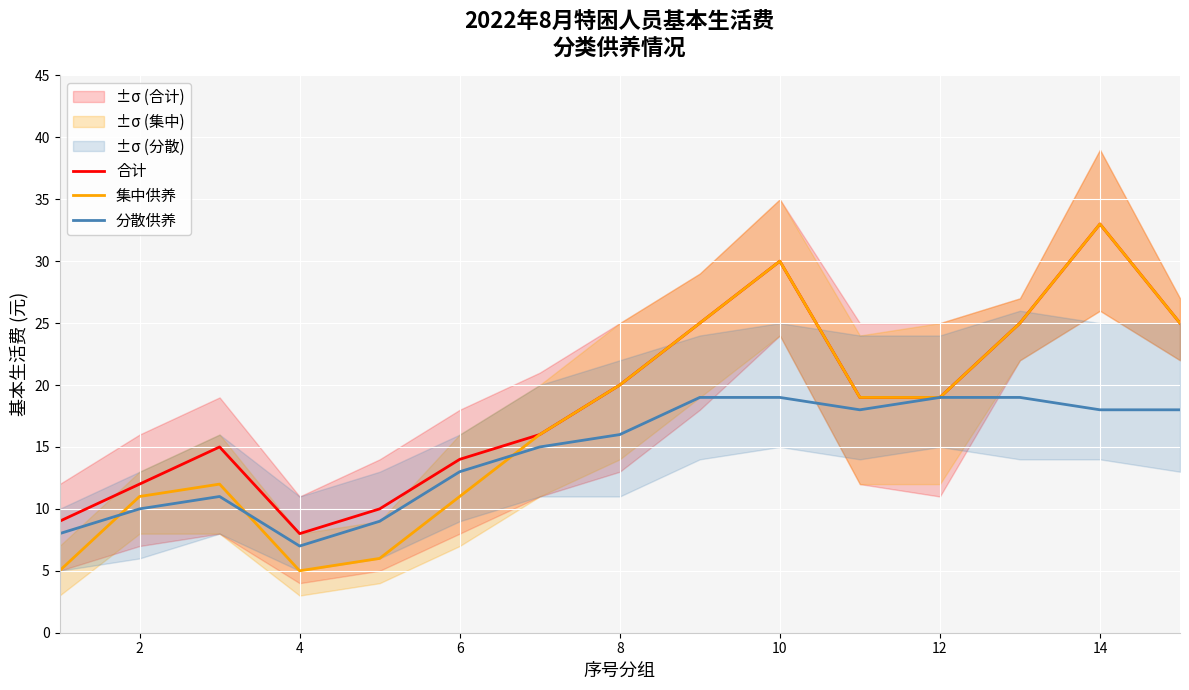

The value of 集中供养 at 2 is 11. True or false?

True